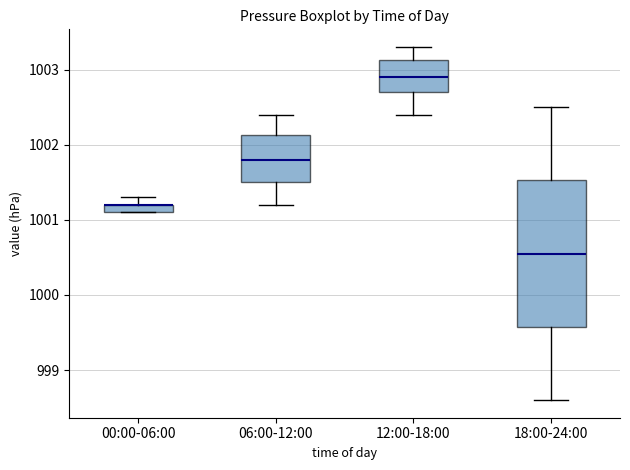

Where is the lower edge of the box for 00:00-06:00 on the y-axis? The values are not printed on the chart, so give them approximately, as read against the axis.

1001.1